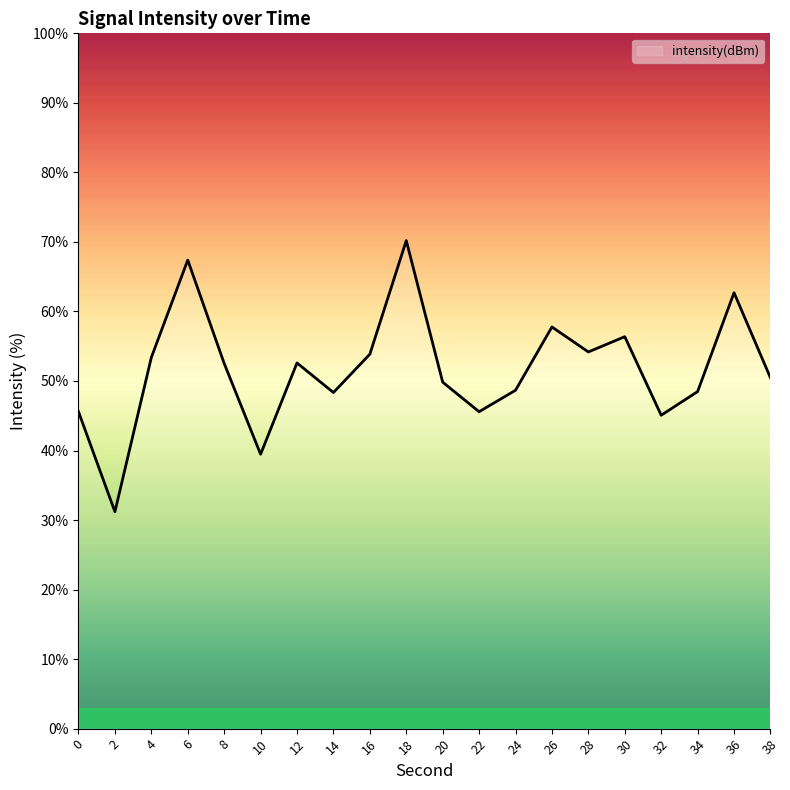

Does the chart display data point markers on the line(s)?

No